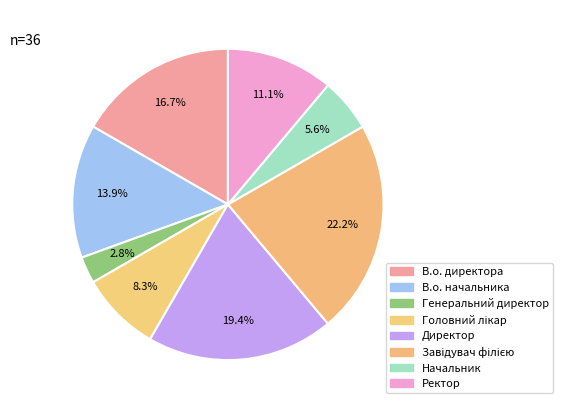

To the nearest percent, what percentage of the pie is Ректор?

11%